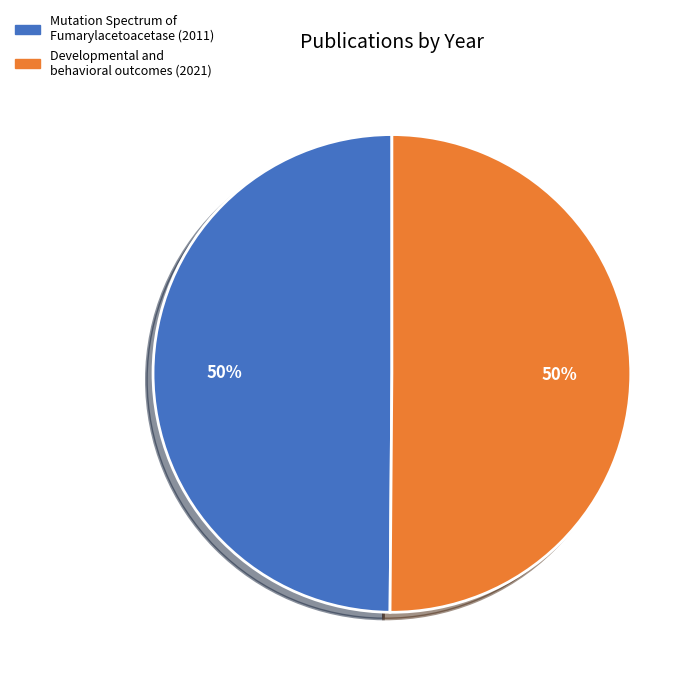

What is the ratio of the value at Mutation Spectrum of Fumarylacetoacetase to the value at Developmental and behavioral outcomes?

1.0